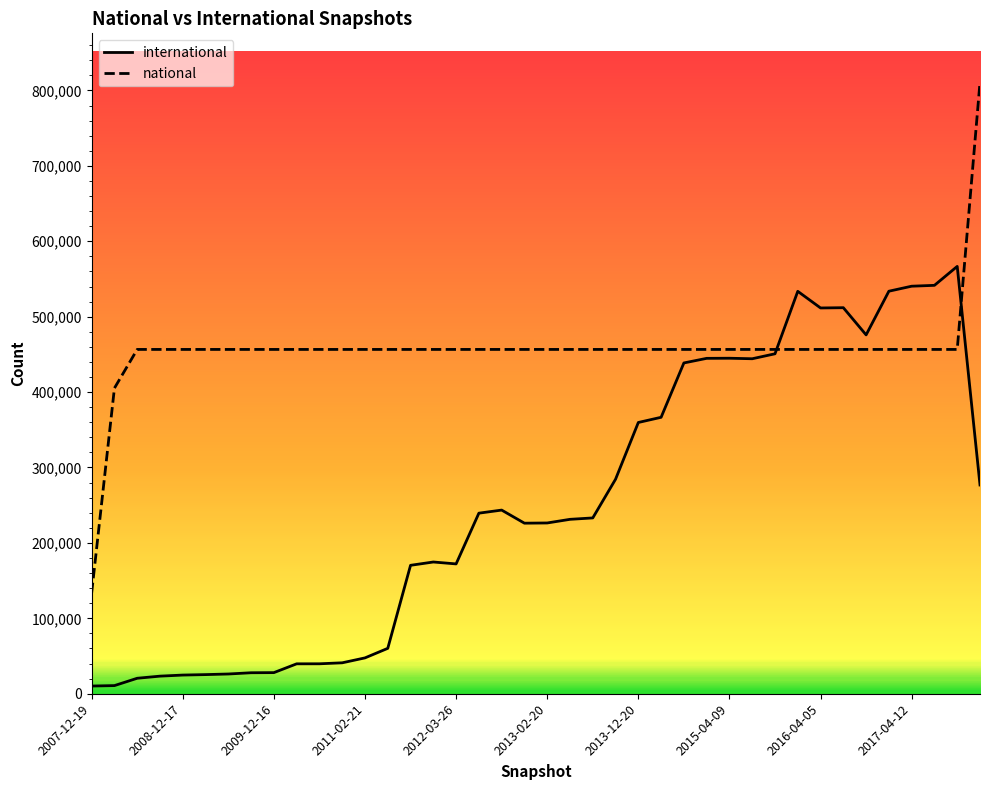

Which series has the largest range (max minus min)?

national